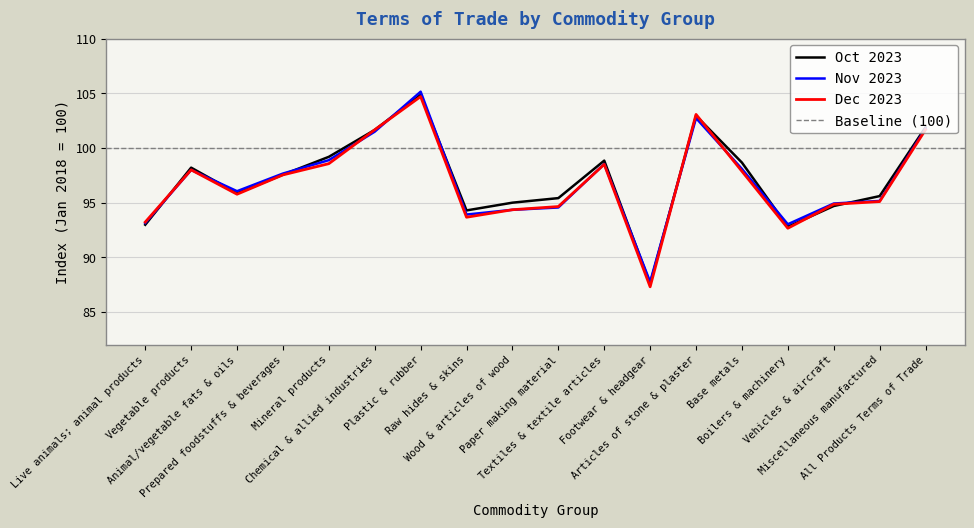

Which series has the largest total across all categories?

Oct 2023